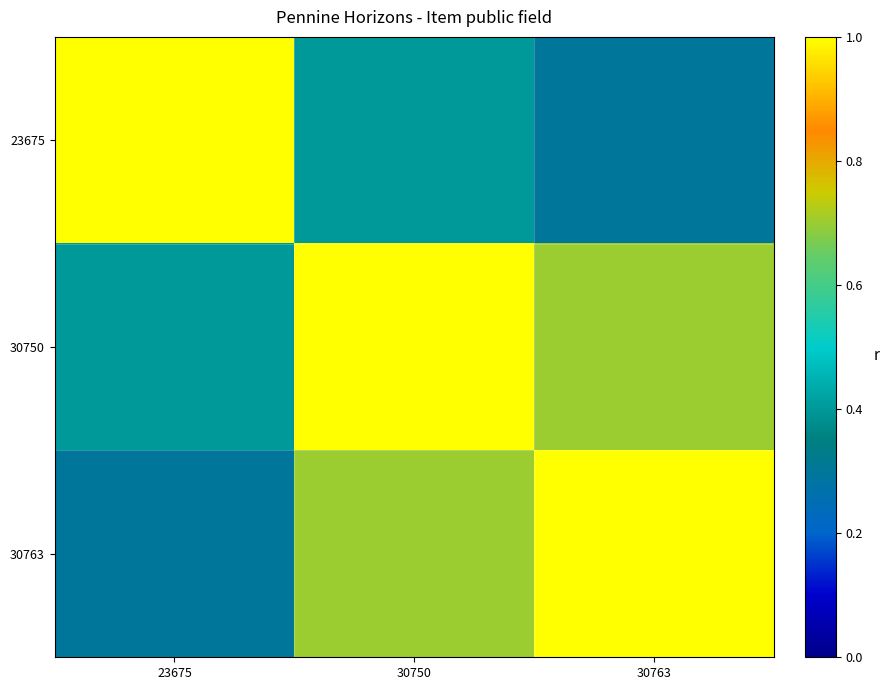

Which series has the largest total across all categories?

30750